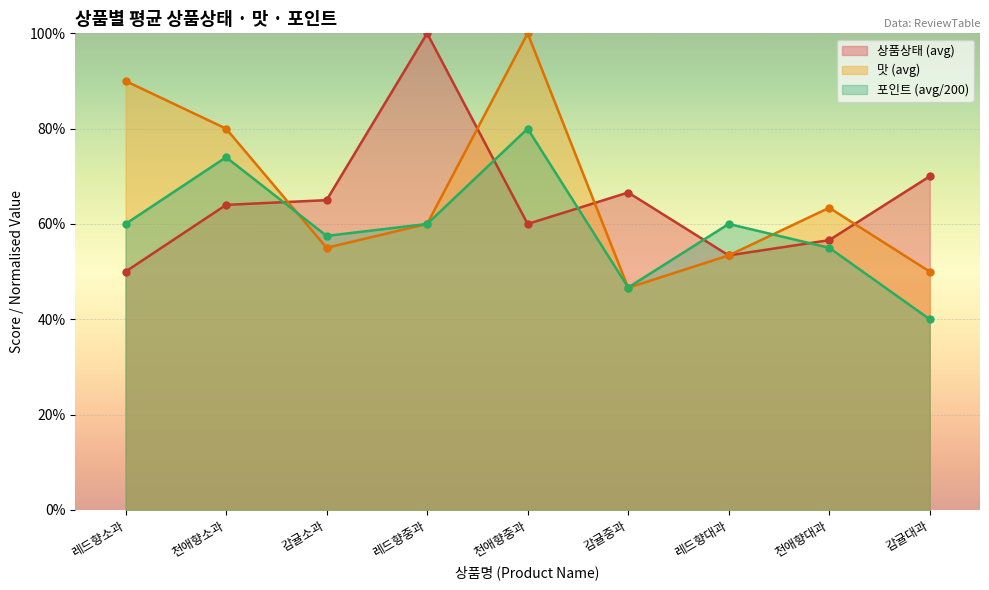

What are all the series names shown in the legend?

상품상태 (avg), 맛 (avg), 포인트 (avg/200)